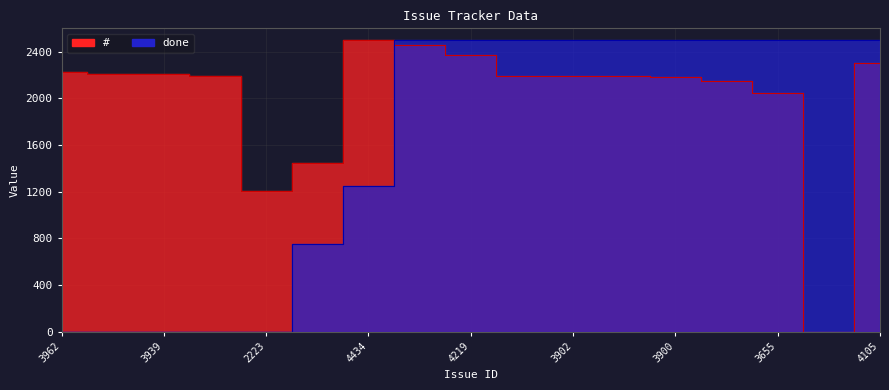

Which series ends up on top after the final intersection of # and done?

done